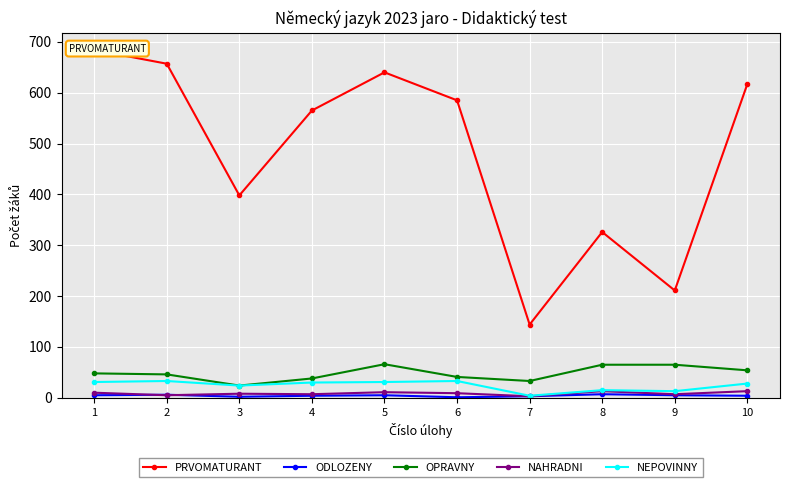

True or false: NAHRADNI and PRVOMATURANT intersect in this chart.

False